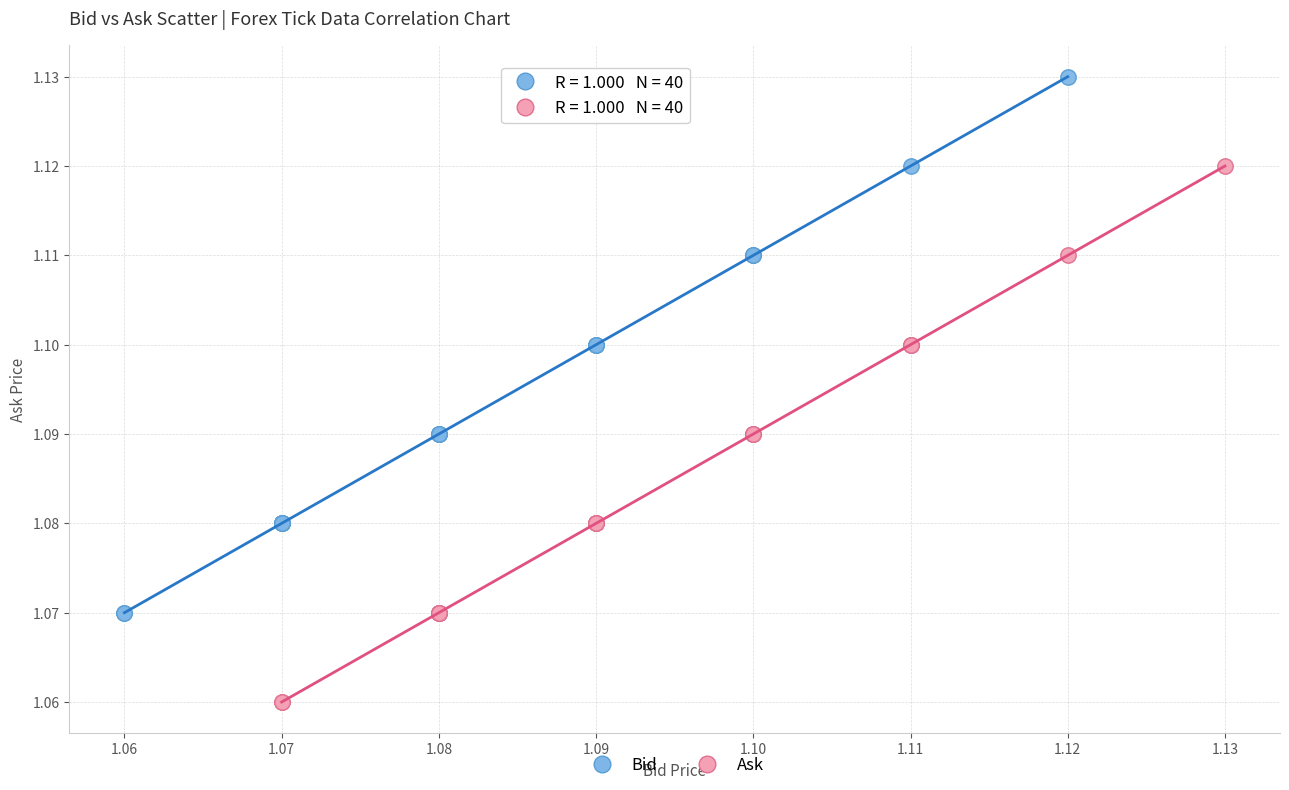

Which series contains the highest Y value?

Bid